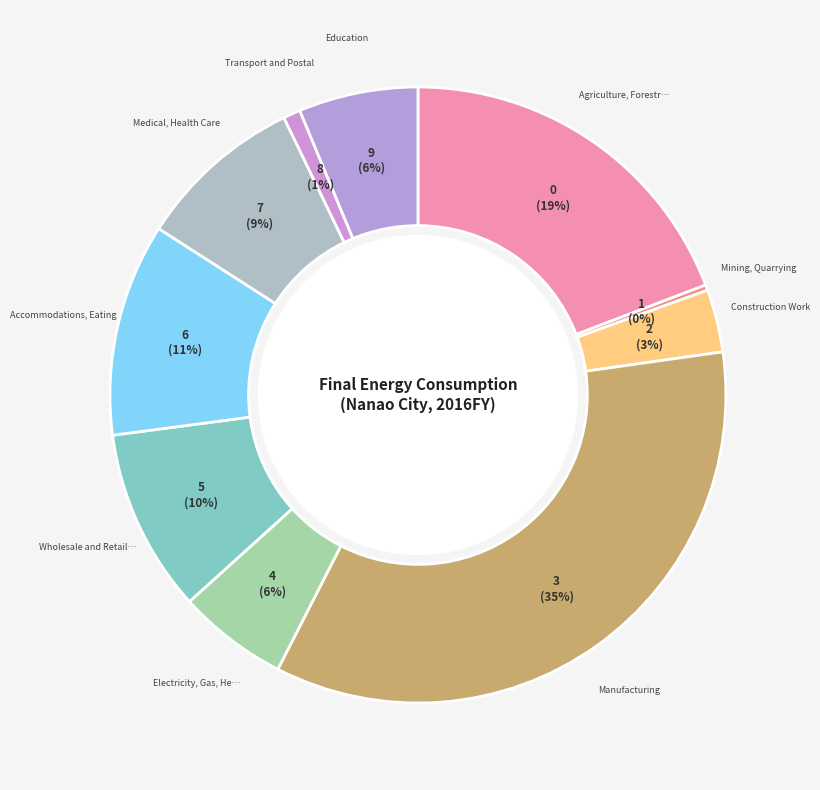

To the nearest percent, what is the average slice percentage?

10%